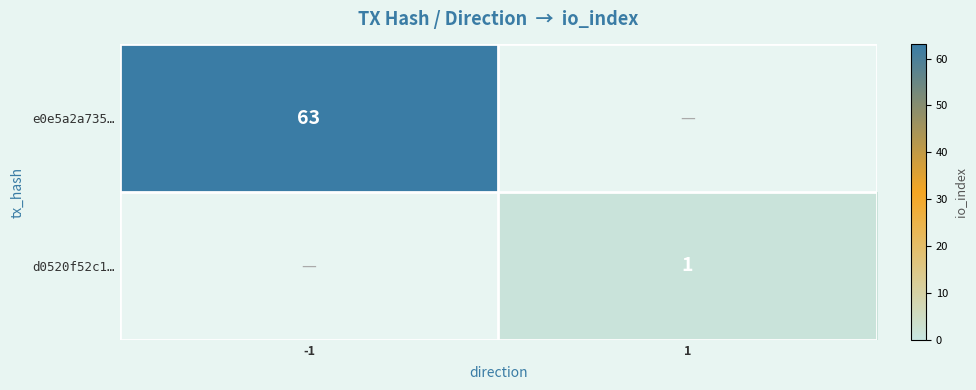

True or false: d0520f52c1… has a value of 1 at 1.

True